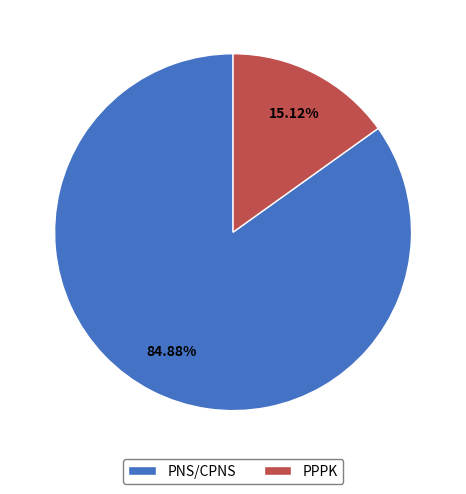

What is the total percentage of PPPK and PNS/CPNS?

100.0%